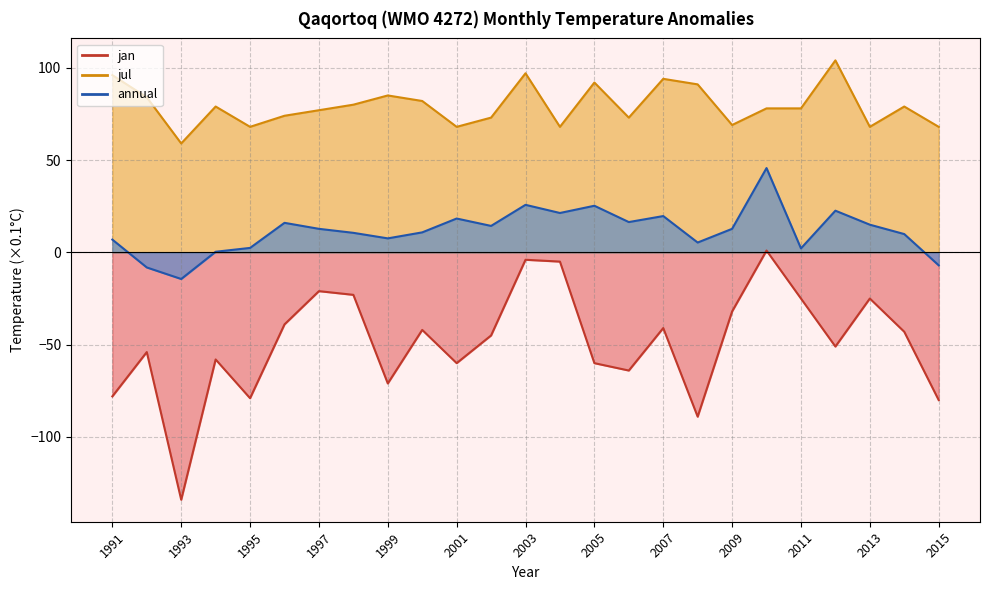

Is it true that annual equals 7.6 at 1999?

True